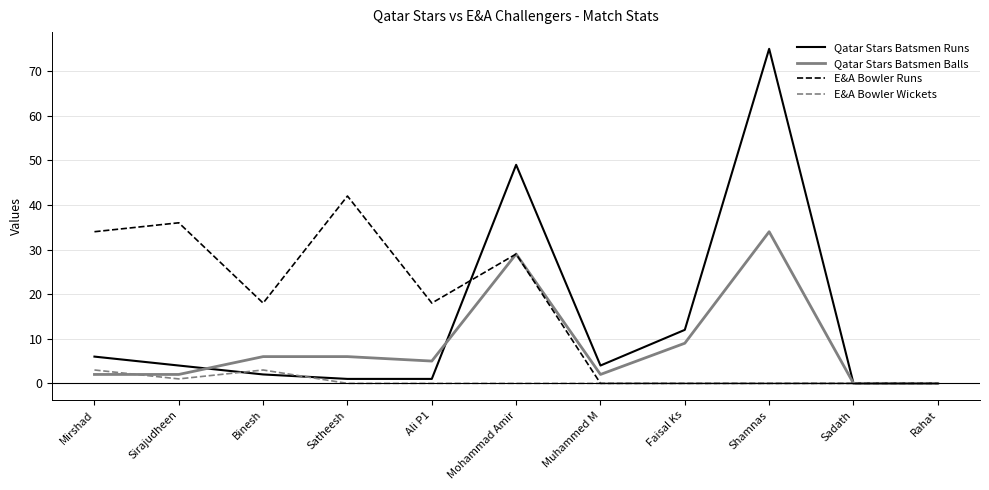

Is this an area chart (filled region under the line)?

No